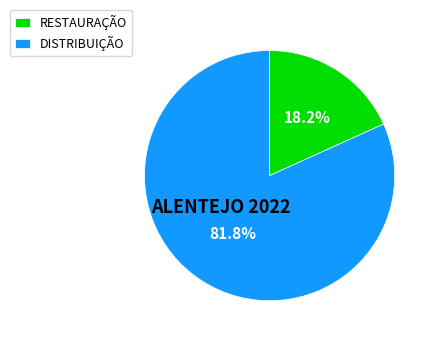

Approximately how many times larger is the value at DISTRIBUIÇÃO compared to RESTAURAÇÃO?

4.5